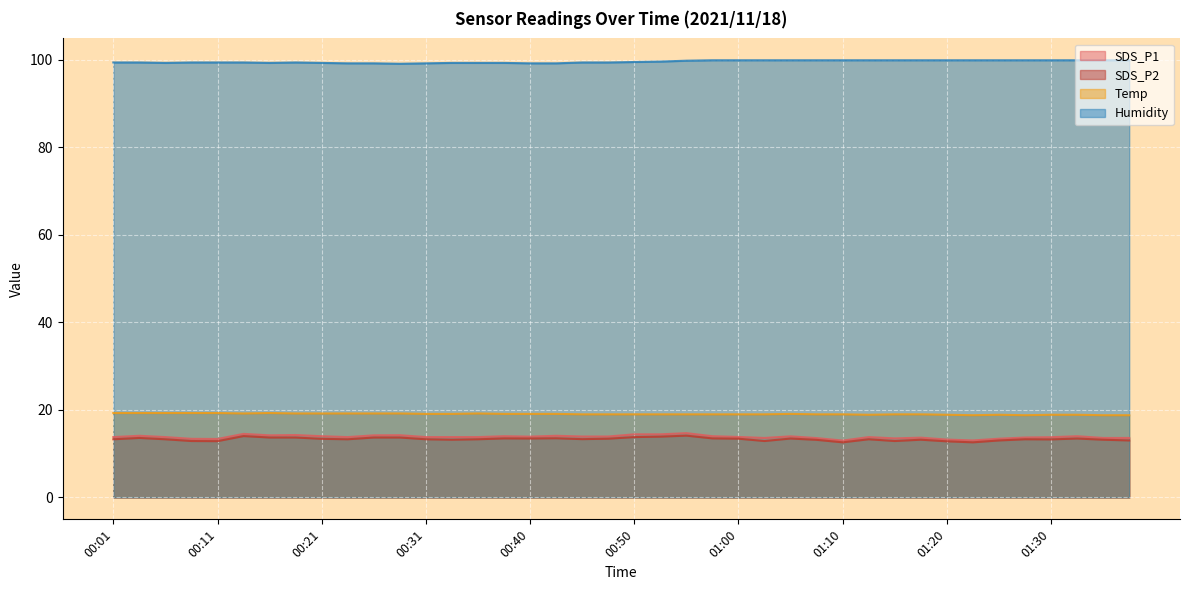

At 01:32, list the series in order from smallest to largest.

SDS_P2, SDS_P1, Temp, Humidity